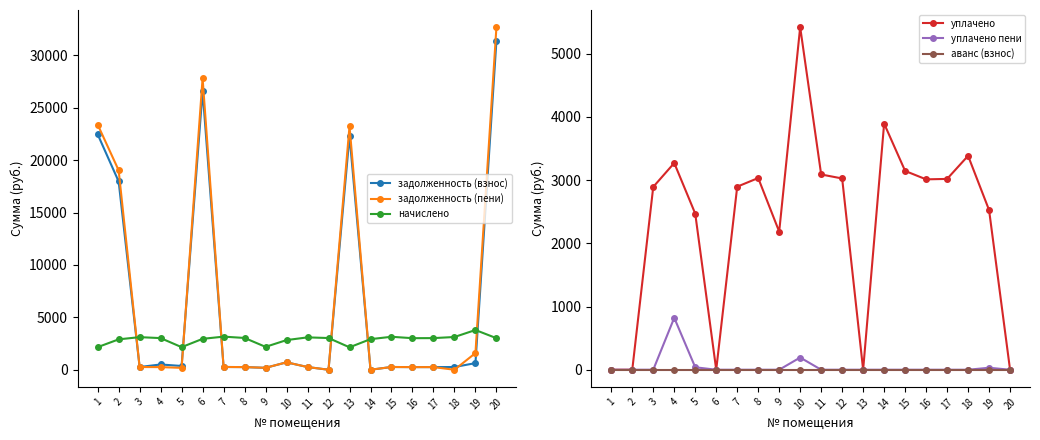

How many data points does each series have?

20